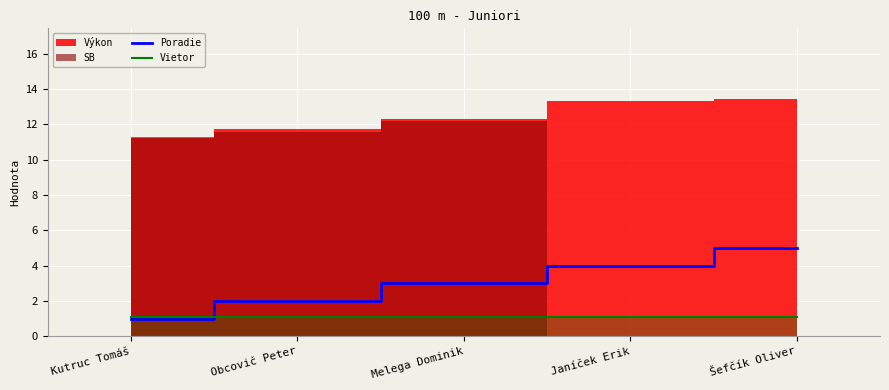

Which category has the lowest value in the Poradie series?

Kutruc Tomáš